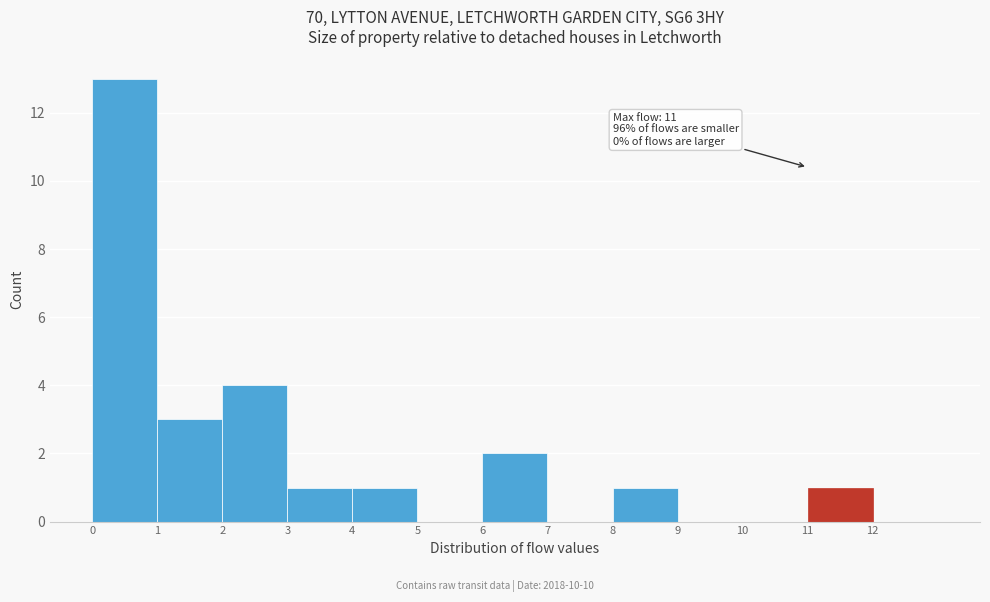

Which range on the x-axis has the tallest bar?

0 to 1